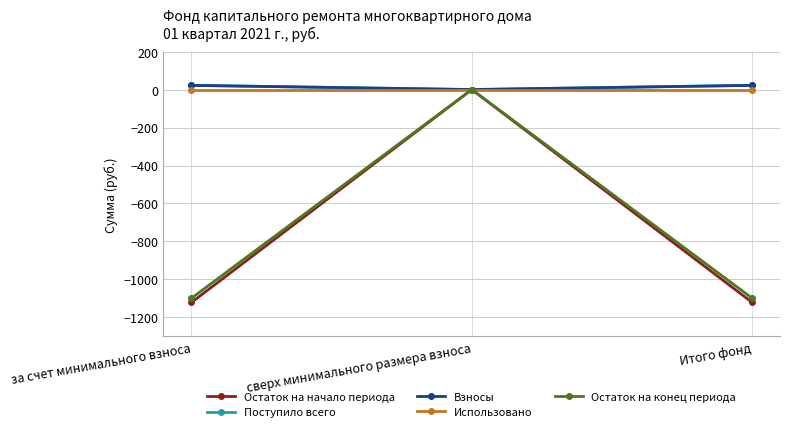

Where is Остаток на начало периода nearest to the value -560?

сверх минимального размера взноса